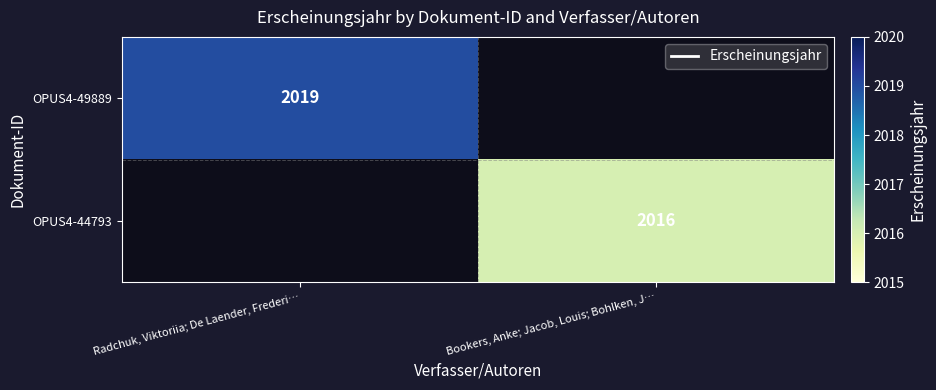

At which label is OPUS4-49889 closest to 2019?

Radchuk, Viktoriia; De Laender, Frederi…